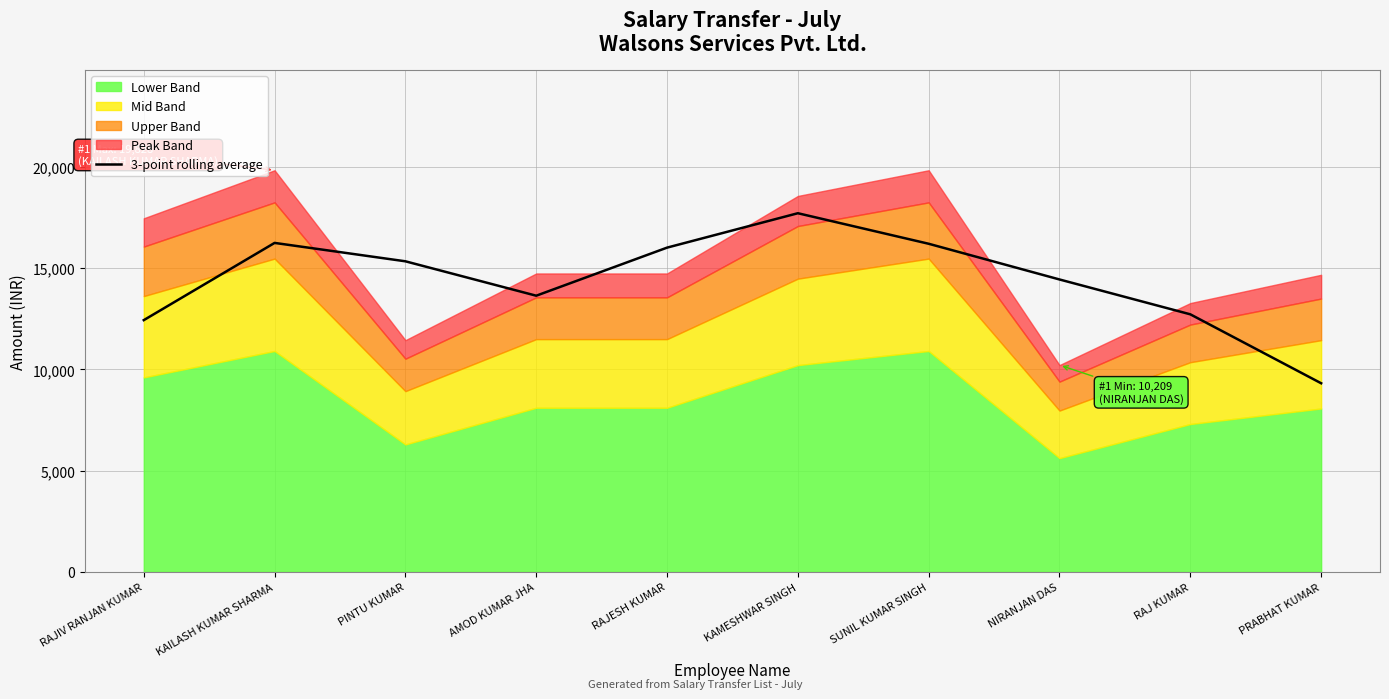

The chart shows a value of 16007.7 at RAJESH KUMAR. True or false?

True